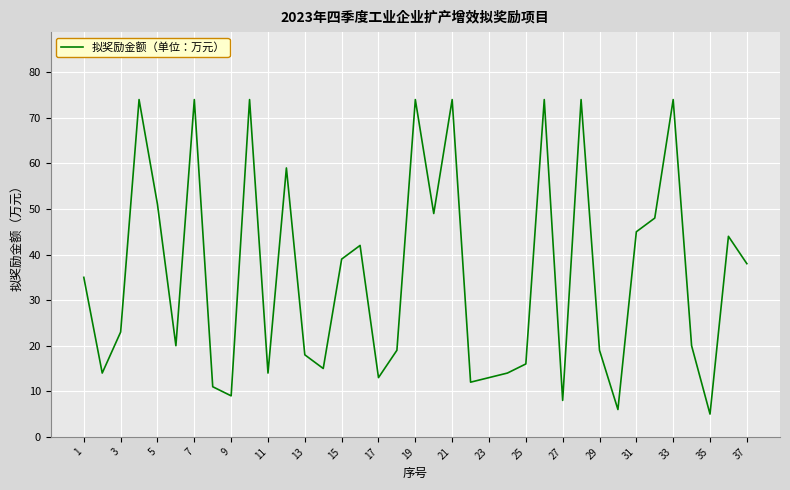

What is the greatest value displayed?

74